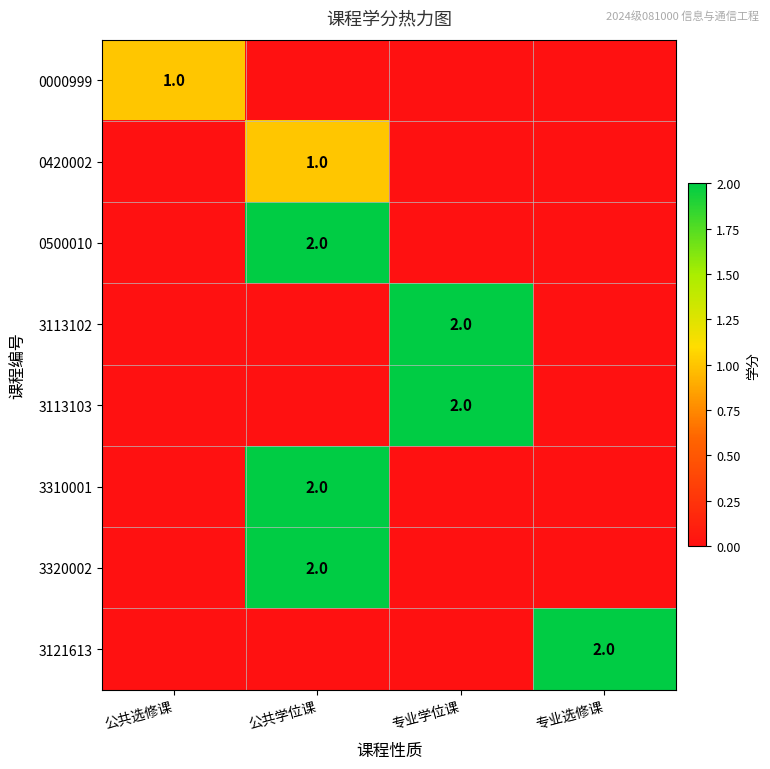

The 0500010 series shows 3 at 公共学位课. True or false?

False